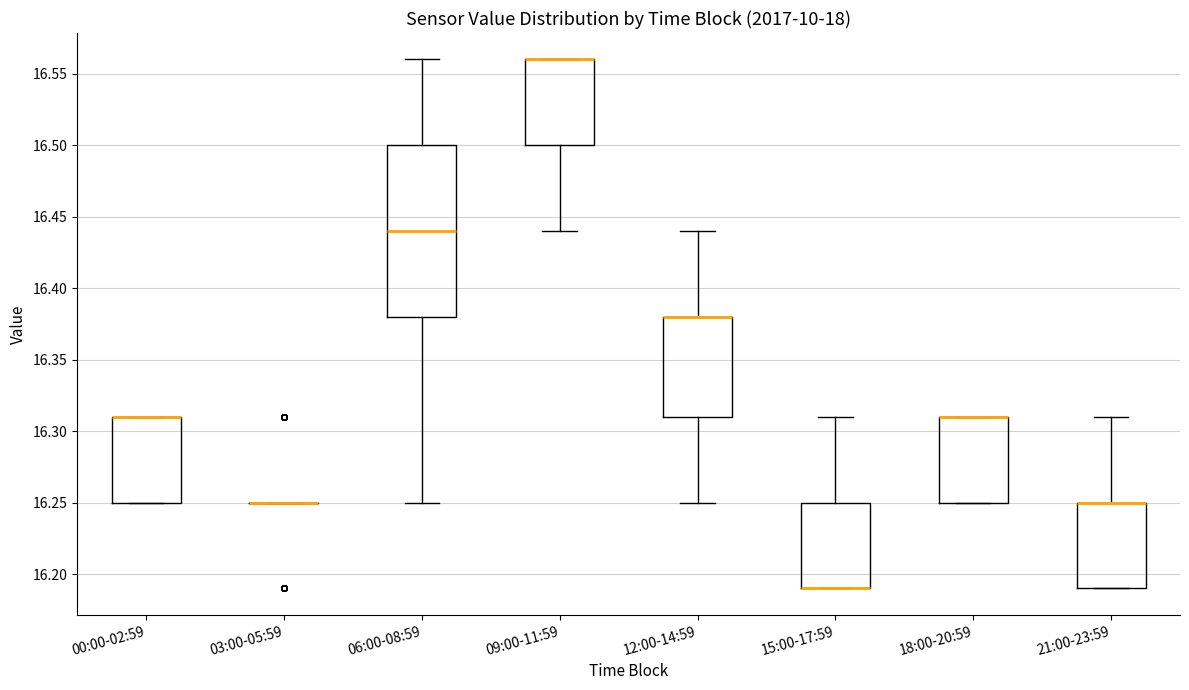

Reading left to right, read every box against the y-axis: the position of its median line, the range the box covers, and the ends of its whiskers. The values are not printed on the chart, so give them approximately, as read against the axis.

00:00-02:59: median 16.31 (drawn on the box's upper edge), box 16.25 to 16.31, whiskers 16.25 to 16.31
03:00-05:59: box collapsed to a line at 16.25, whiskers 16.25 to 16.25
06:00-08:59: median 16.44, box 16.38 to 16.50, whiskers 16.25 to 16.56
09:00-11:59: median 16.56 (drawn on the box's upper edge), box 16.50 to 16.56, whiskers 16.44 to 16.56
12:00-14:59: median 16.38 (drawn on the box's upper edge), box 16.31 to 16.38, whiskers 16.25 to 16.44
15:00-17:59: median 16.19 (drawn on the box's lower edge), box 16.19 to 16.25, whiskers 16.19 to 16.31
18:00-20:59: median 16.31 (drawn on the box's upper edge), box 16.25 to 16.31, whiskers 16.25 to 16.31
21:00-23:59: median 16.25 (drawn on the box's upper edge), box 16.19 to 16.25, whiskers 16.19 to 16.31